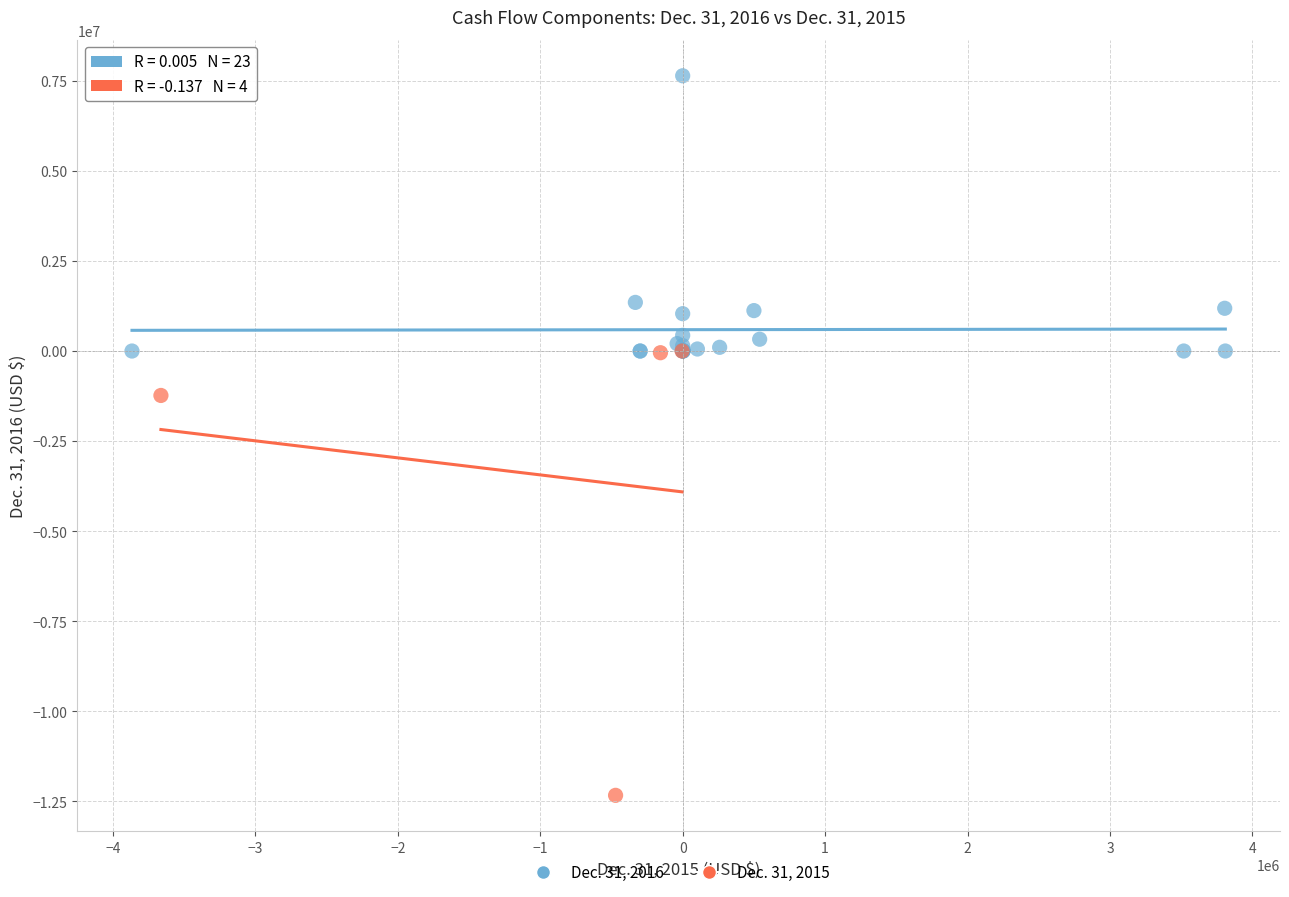

Which series reaches the minimum Y coordinate?

Dec. 31, 2015